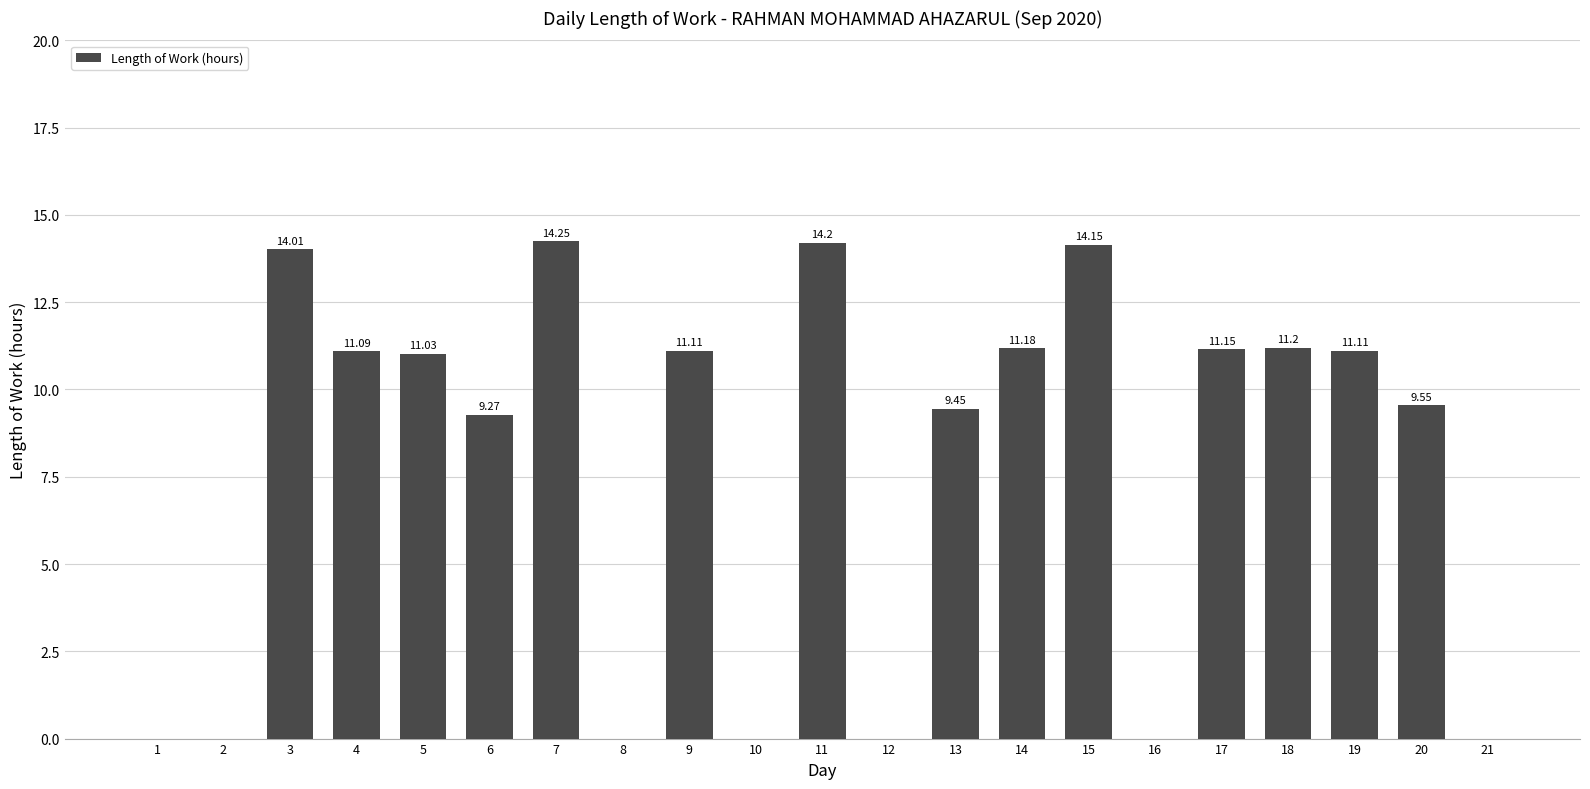

The value at 17 is 11.2. True or false?

True